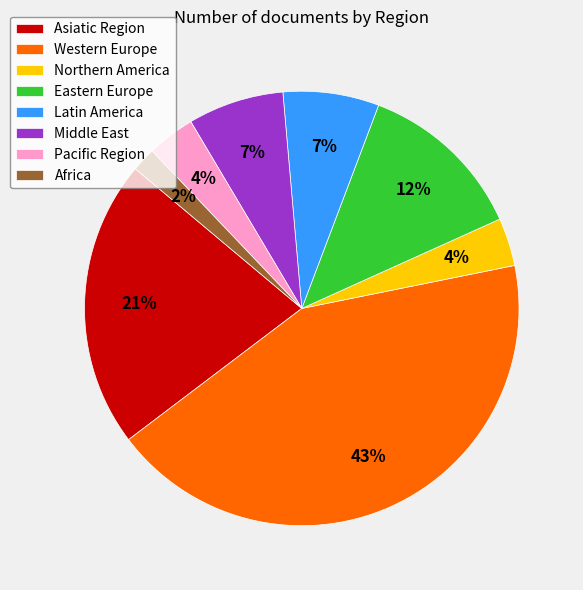

True or false: Eastern Europe accounts for 1% of the total.

False